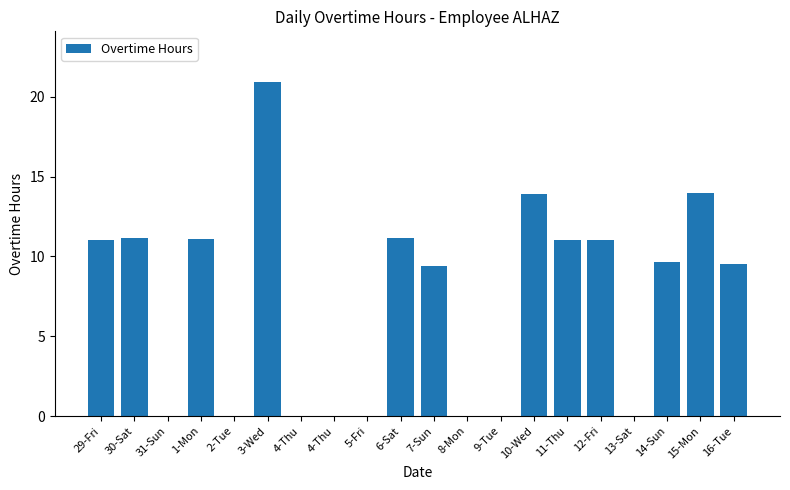

Count the number of data series in this chart.

1